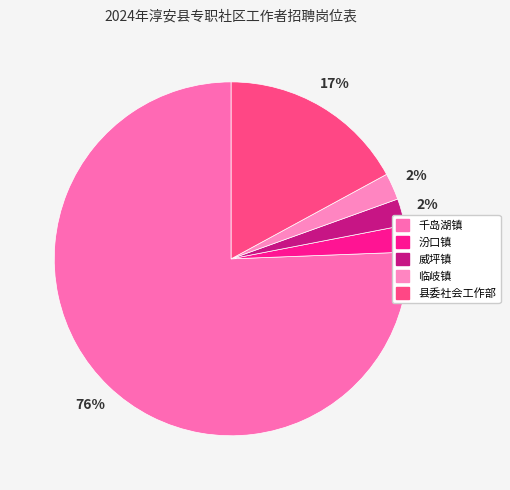

To the nearest percent, what is the average slice percentage?

20%